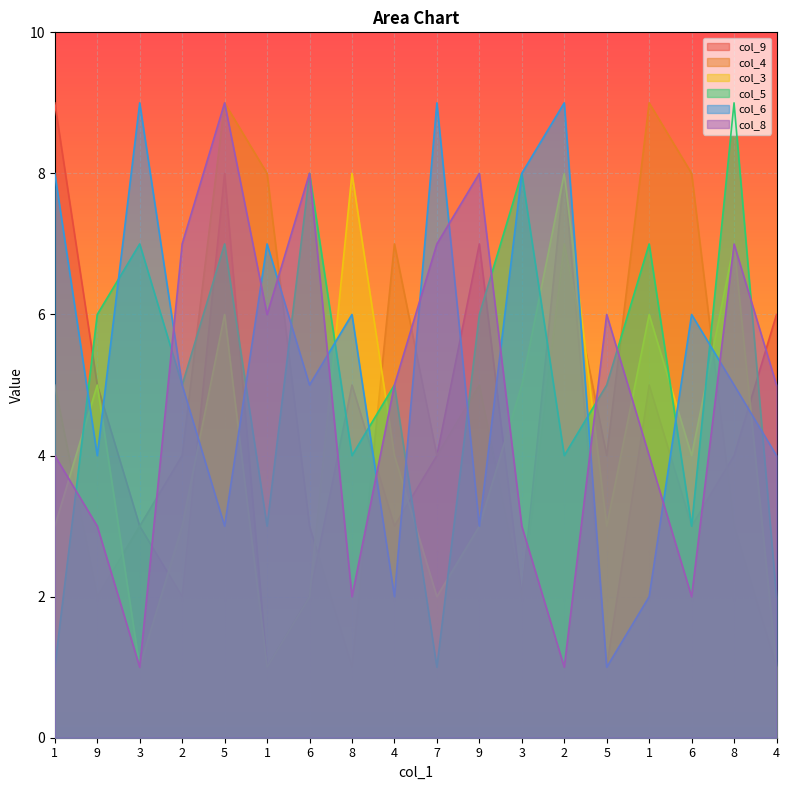

True or false: col_5 has a value of 1 at 4.

False